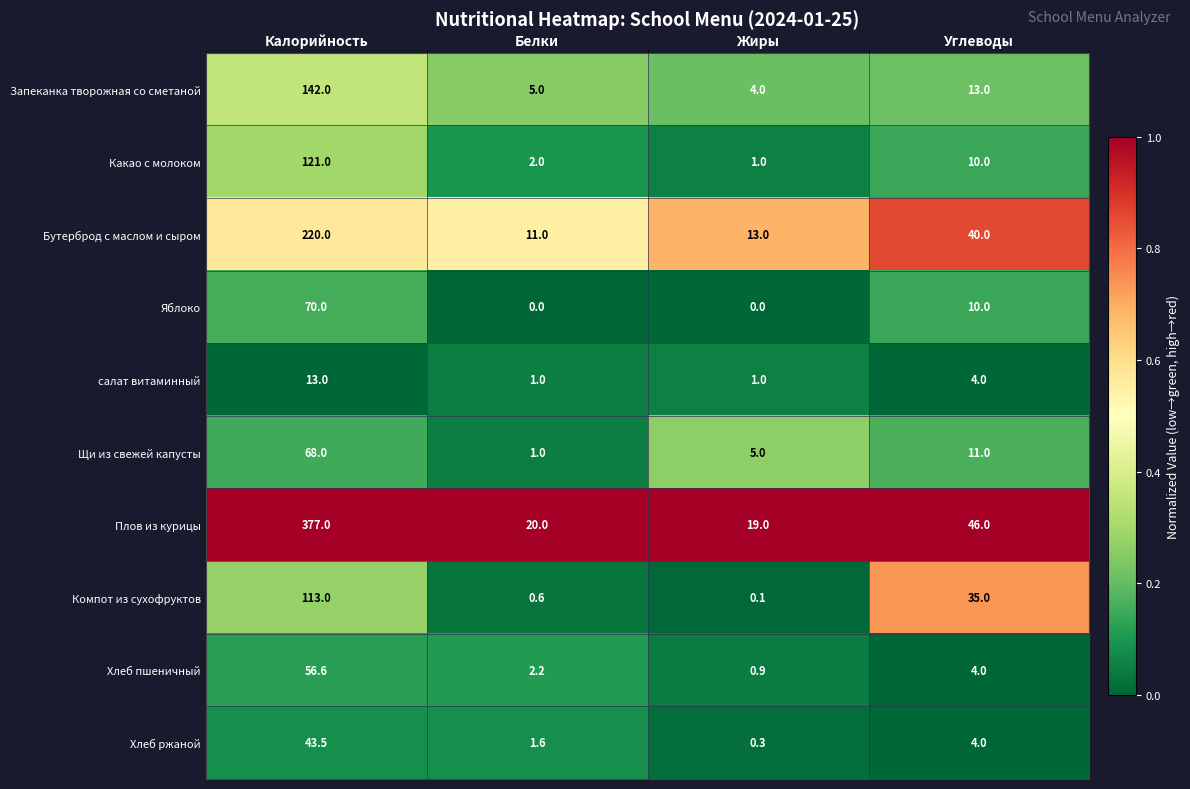

What is the sum of all Бутерброд с маслом и сыром values?

284.0